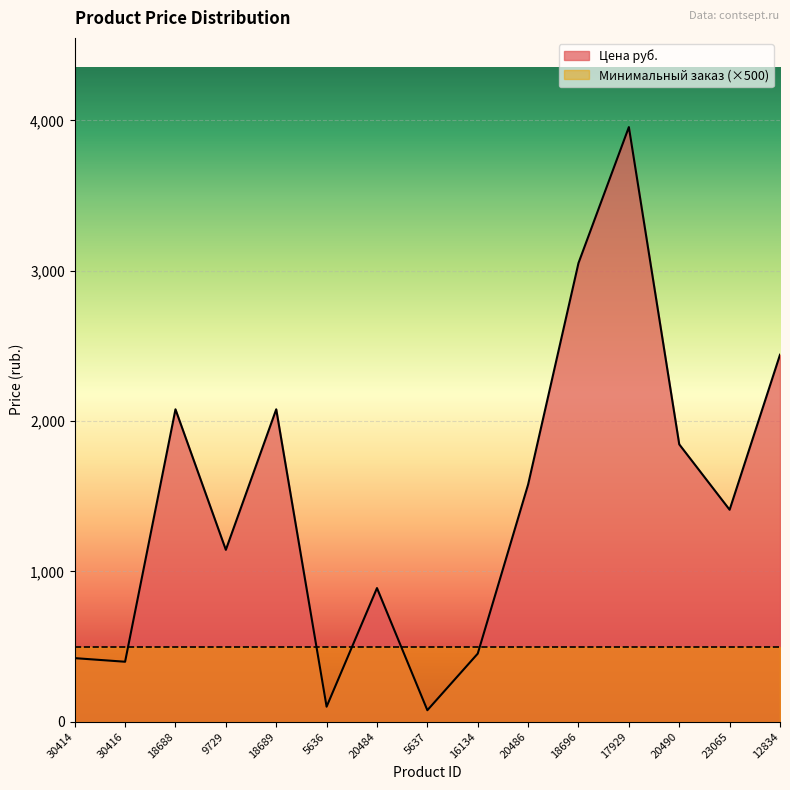

What is the difference between the values at 12834 and 20486?

863.1